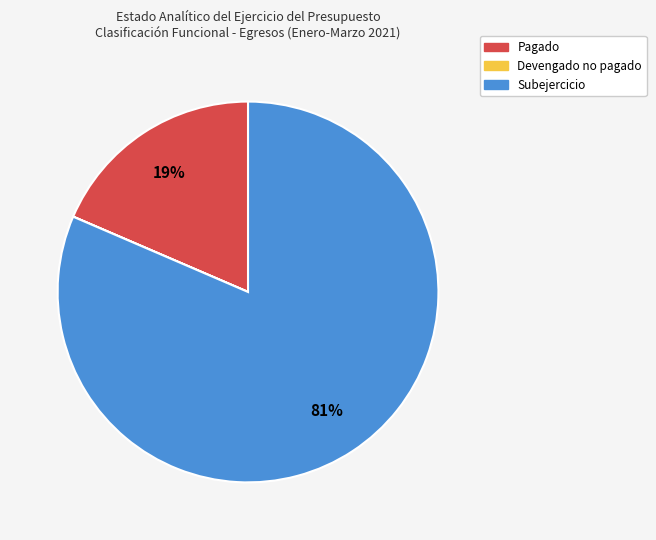

Is there a majority slice in this chart?

Yes